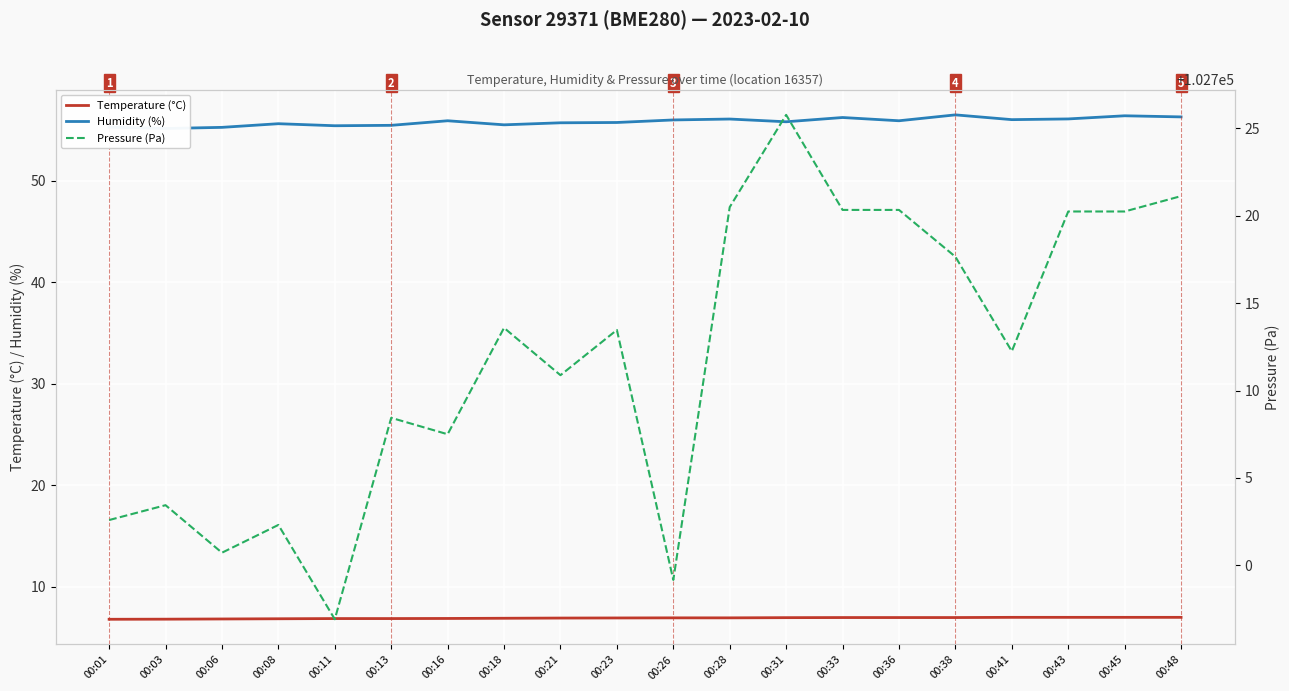

Rank the categories by Humidity (%) value from lowest to highest.

00:03, 00:06, 00:01, 00:11, 00:13, 00:18, 00:08, 00:21, 00:23, 00:31, 00:16, 00:36, 00:26, 00:41, 00:28, 00:43, 00:33, 00:48, 00:45, 00:38